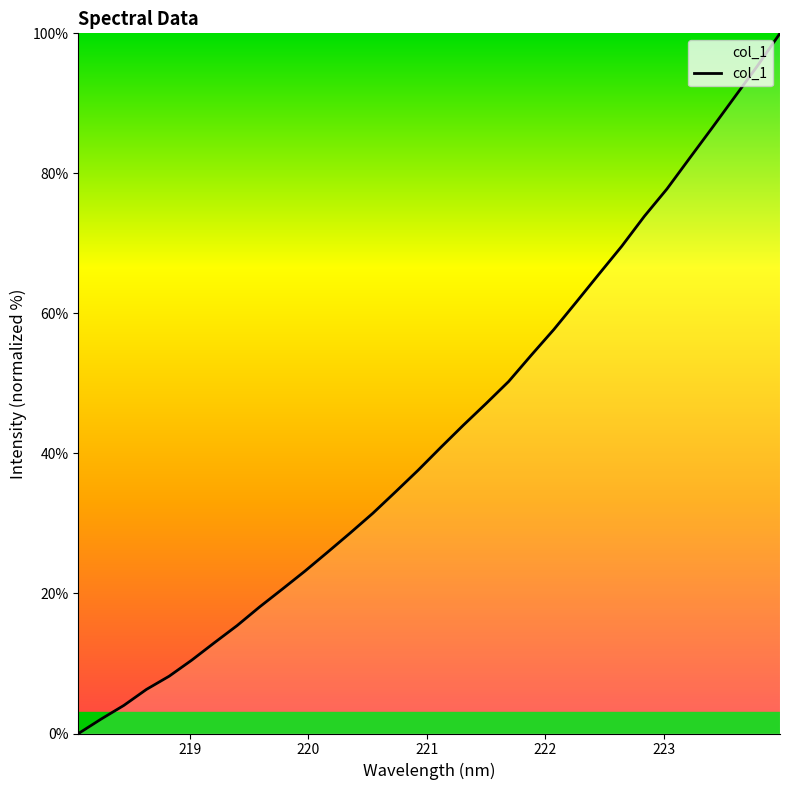

What is the difference between the maximum and minimum values?

100.0